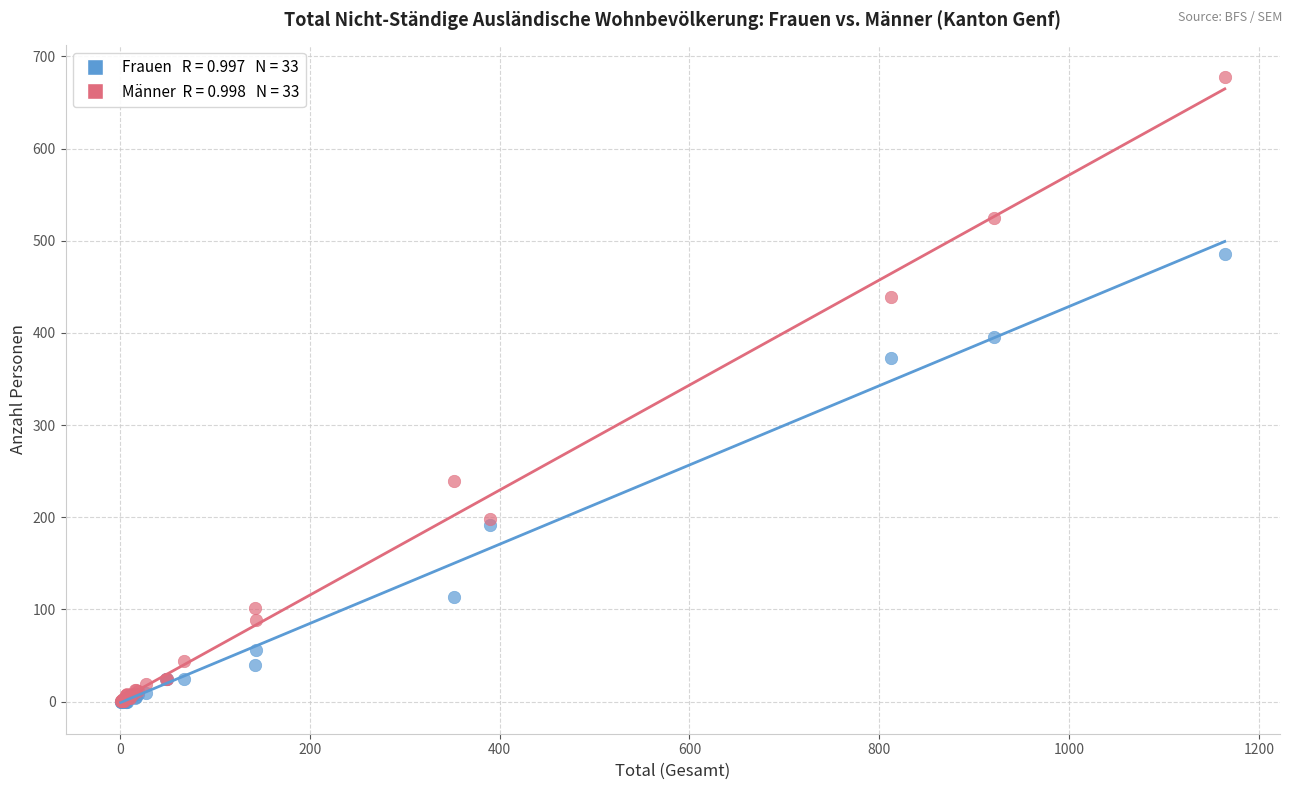

Across all series, what Y value is closest to 339?

373